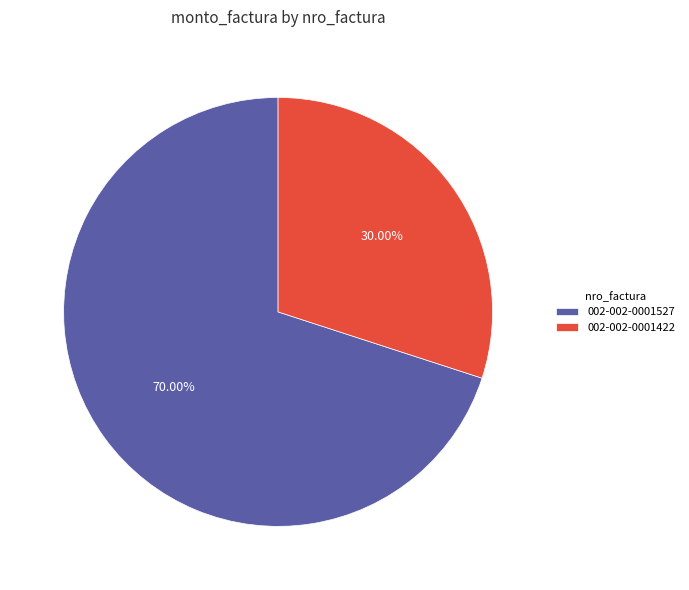

To the nearest percent, what portion does 002-002-0001422 represent?

30%